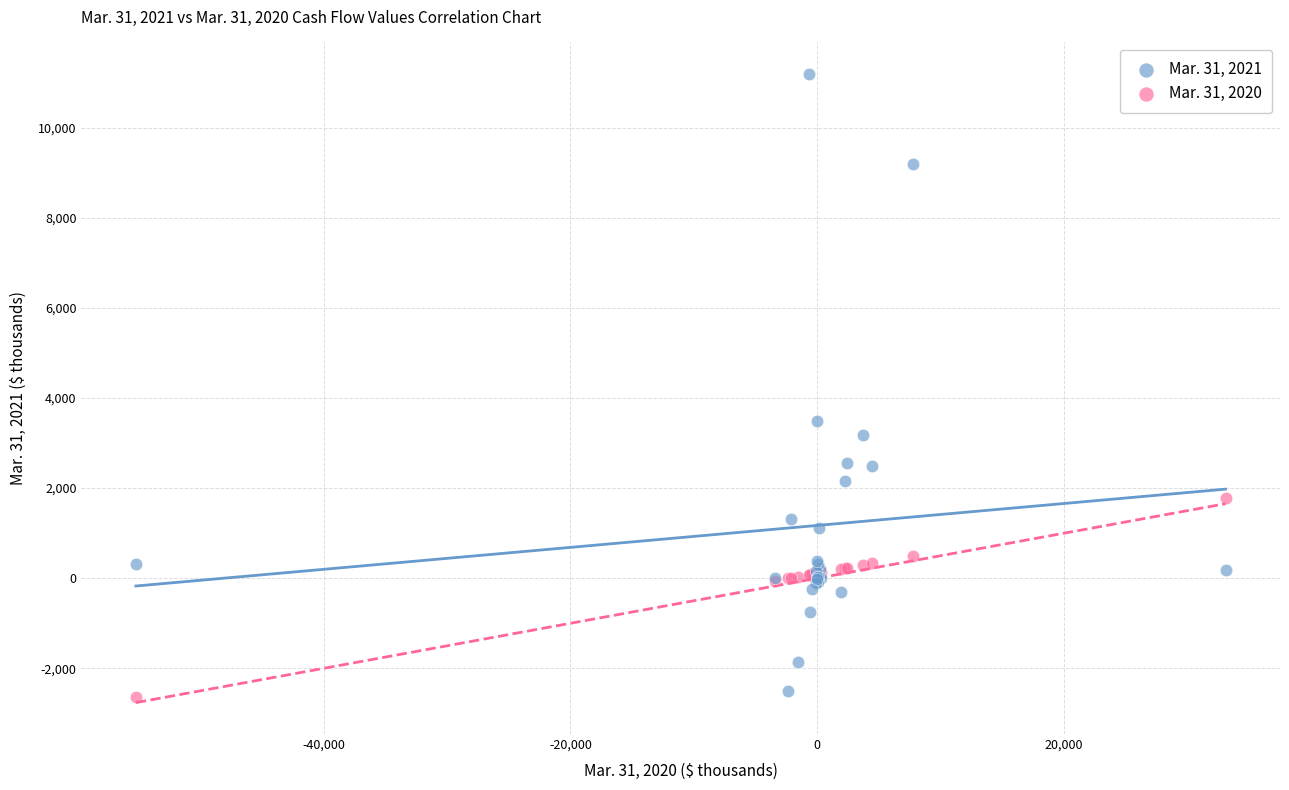

Across all series, what Y value is closest to 4275?

3501.0